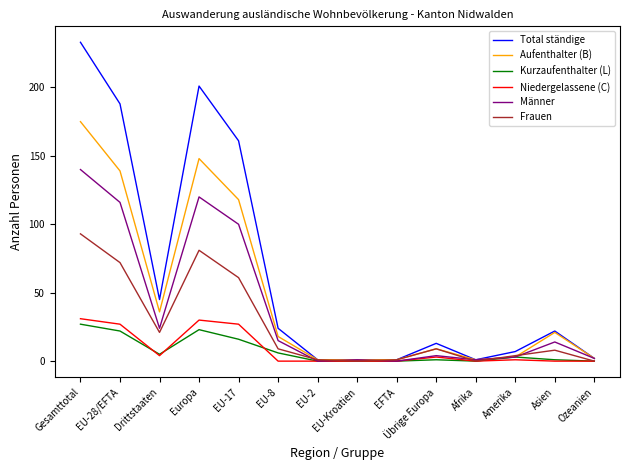

How many lines are shown in the chart?

6